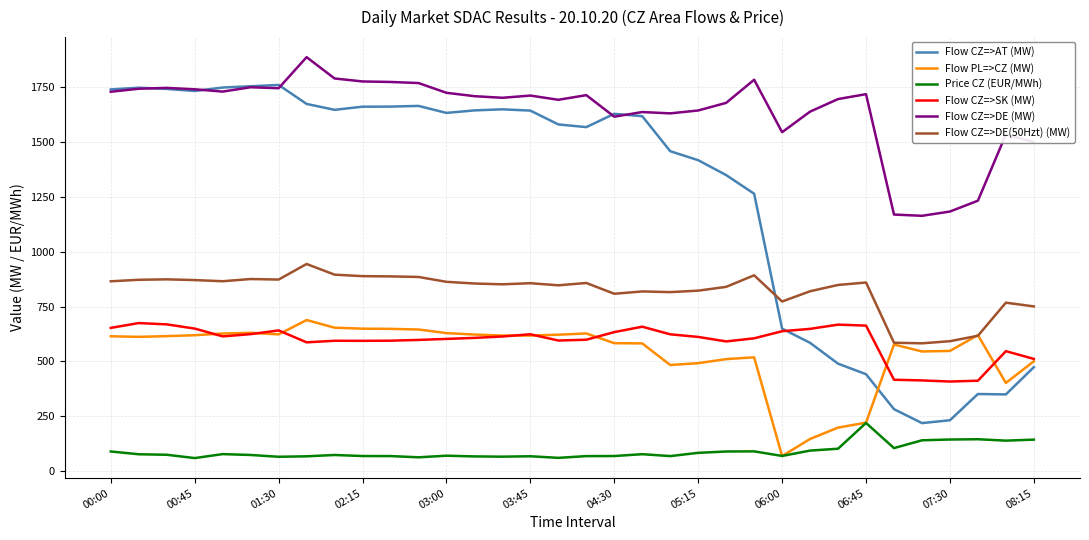

True or false: Price CZ (EUR/MWh) and Flow CZ=>AT (MW) cross at least once.

False